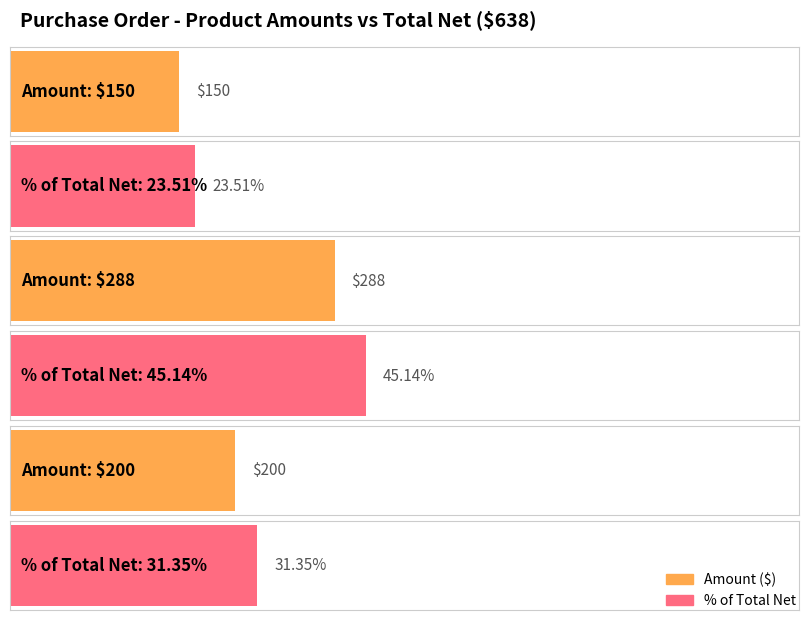

Rank the categories by value from lowest to highest.

Product 1, Product 3, Product 2